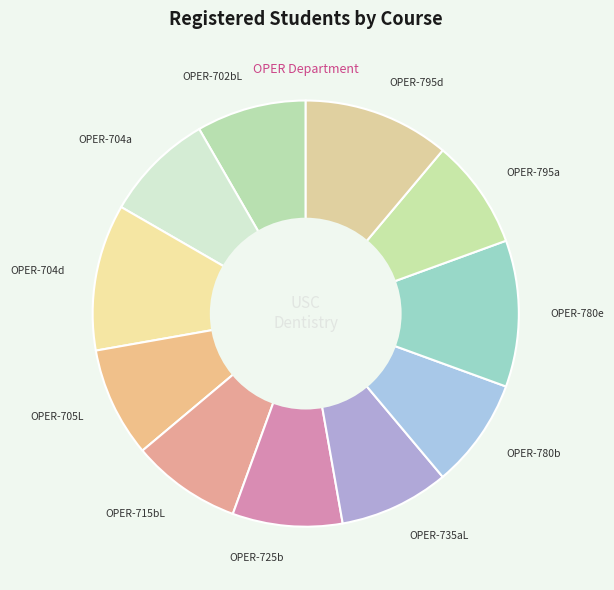

Does OPER-704d account for over 50% of the chart?

No